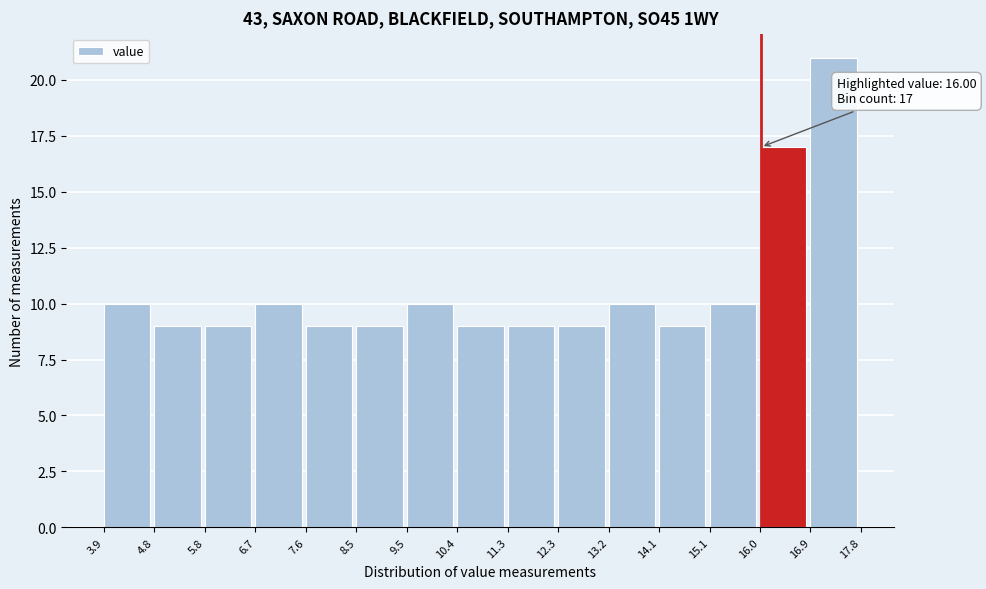

Over which range of the x-axis is the bar tallest?

16.9 to 17.8